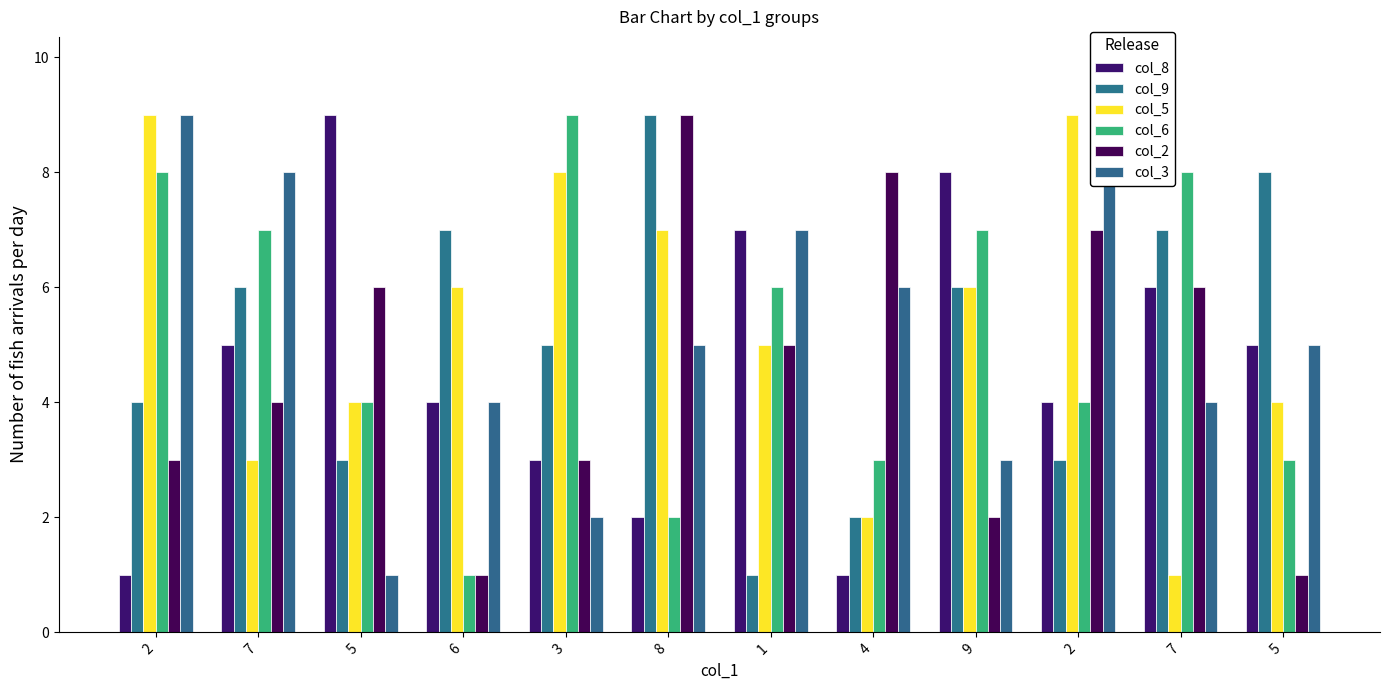

What is the lowest value of the col_3 series?

1